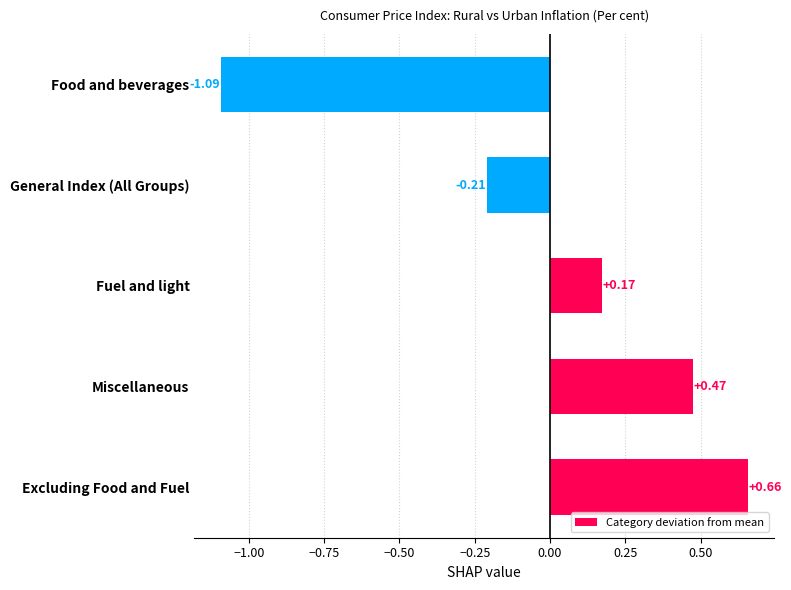

Does the chart contain any negative values?

Yes